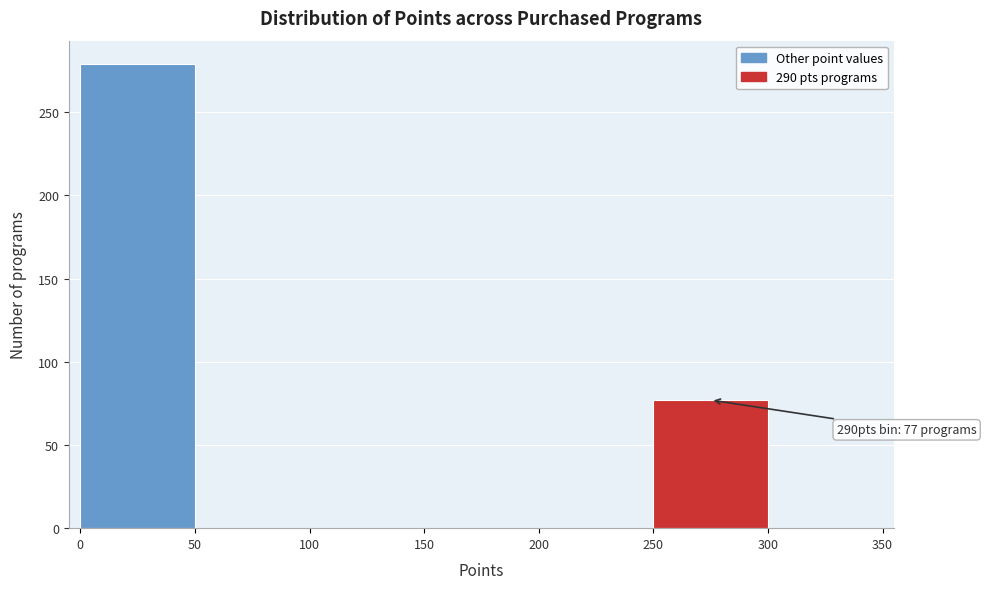

Over which range of the x-axis is the bar tallest?

0 to 50